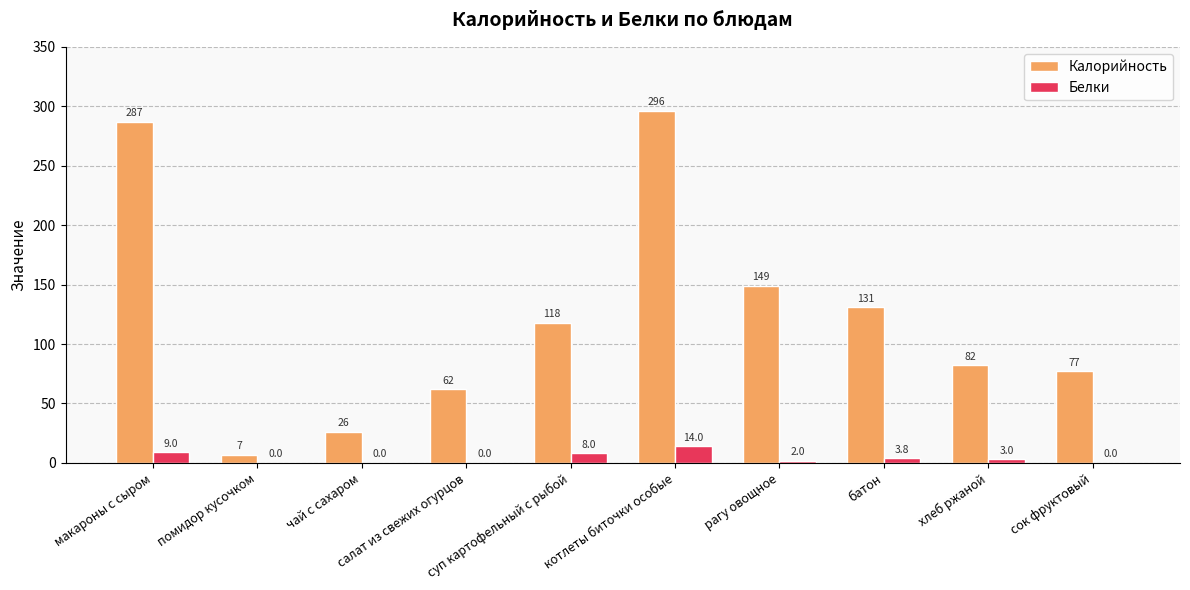

Are the bars grouped side by side (vs. stacked)?

Yes